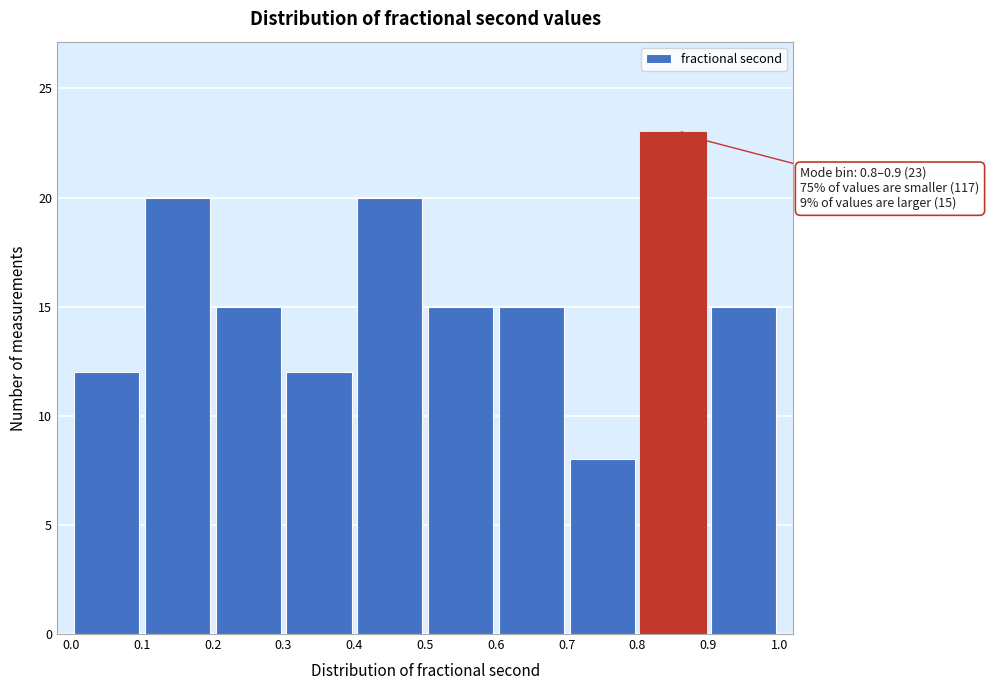

Which range on the x-axis has the tallest bar?

0.8 to 0.9